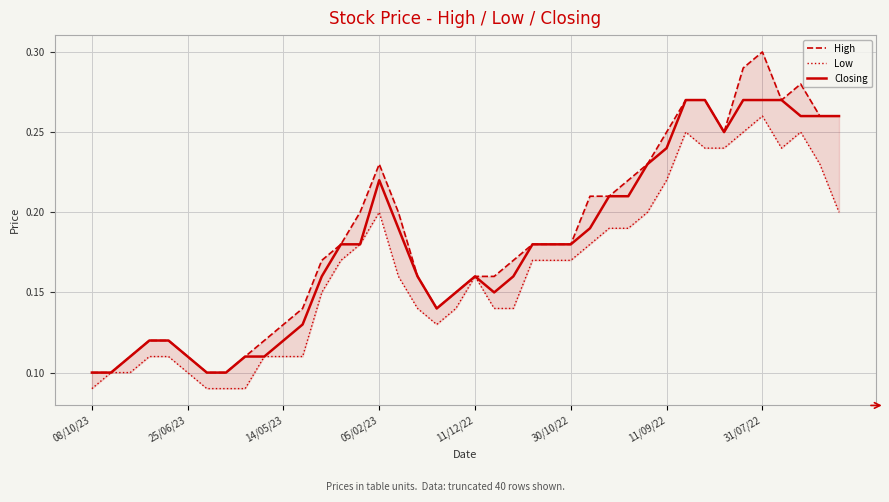

At which label does Closing reach its minimum?

08/10/23